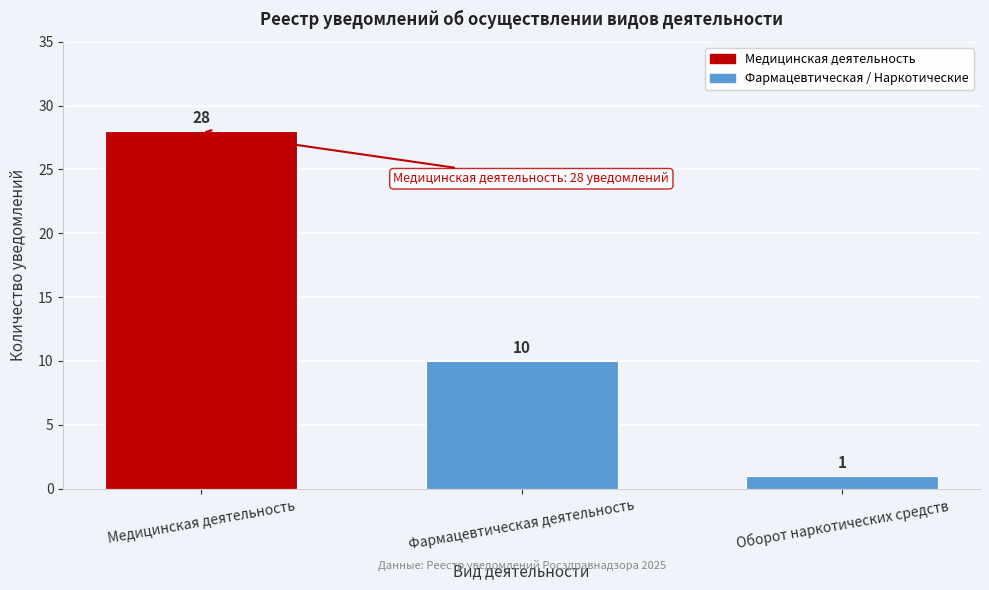

Reading left to right, list all the values displayed in this chart.

Медицинская деятельность=28	Фармацевтическая деятельность=10	Оборот наркотических средств=1